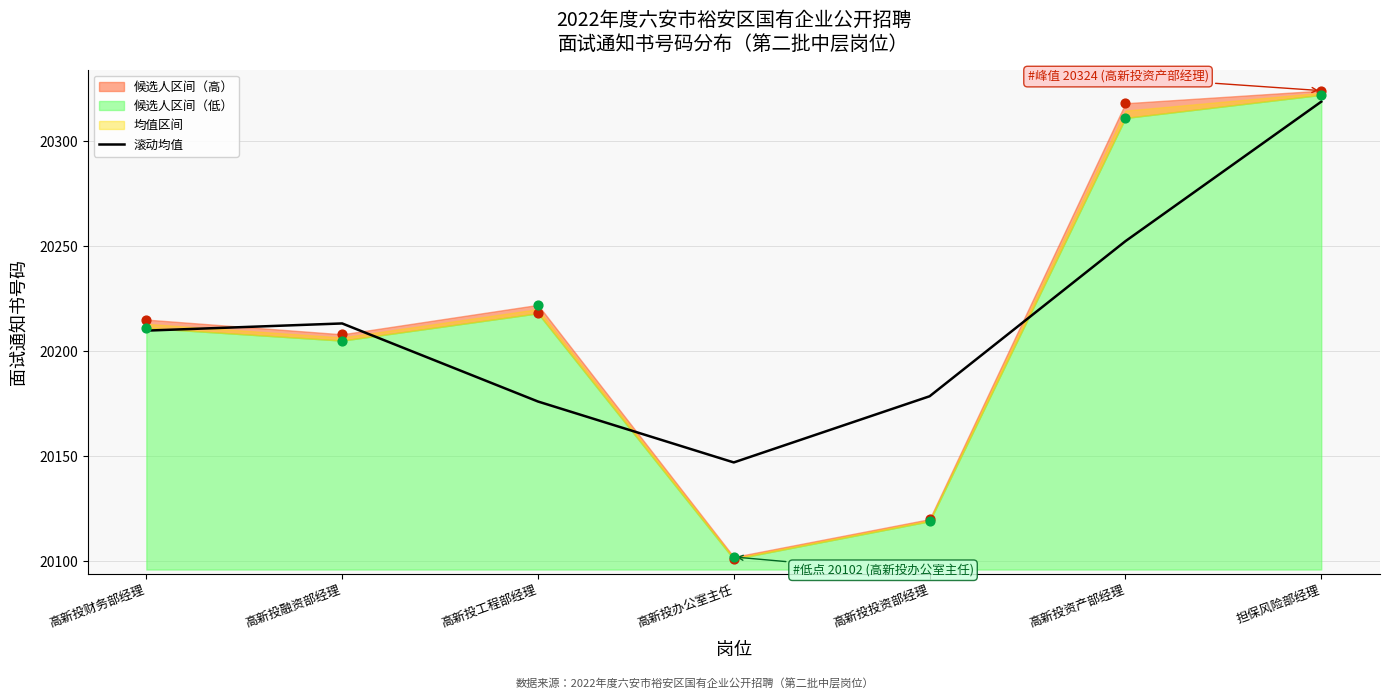

Which has a higher value, 高新投资产部经理 or 高新投投资部经理?

高新投资产部经理